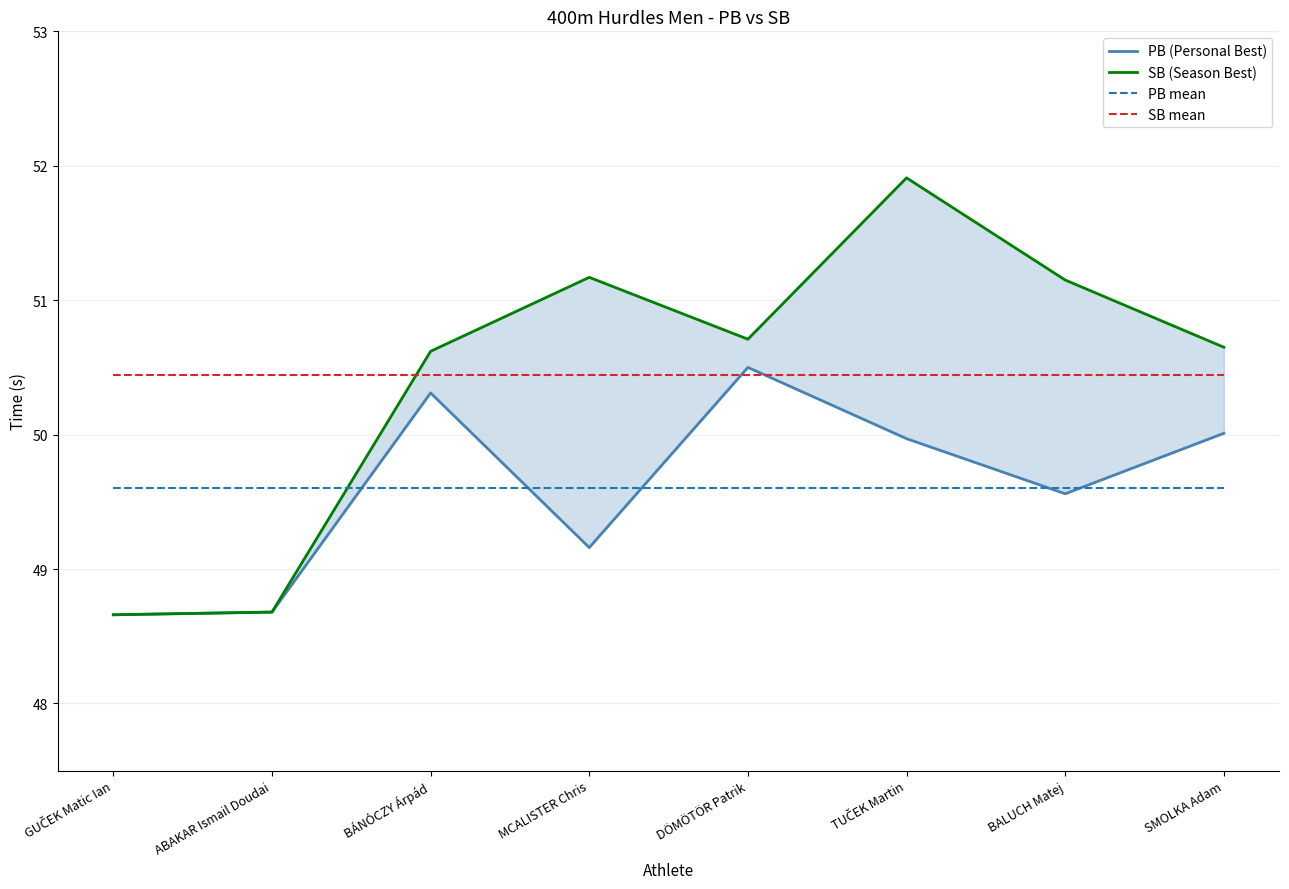

At how many categories does at least one series exceed 50?

8